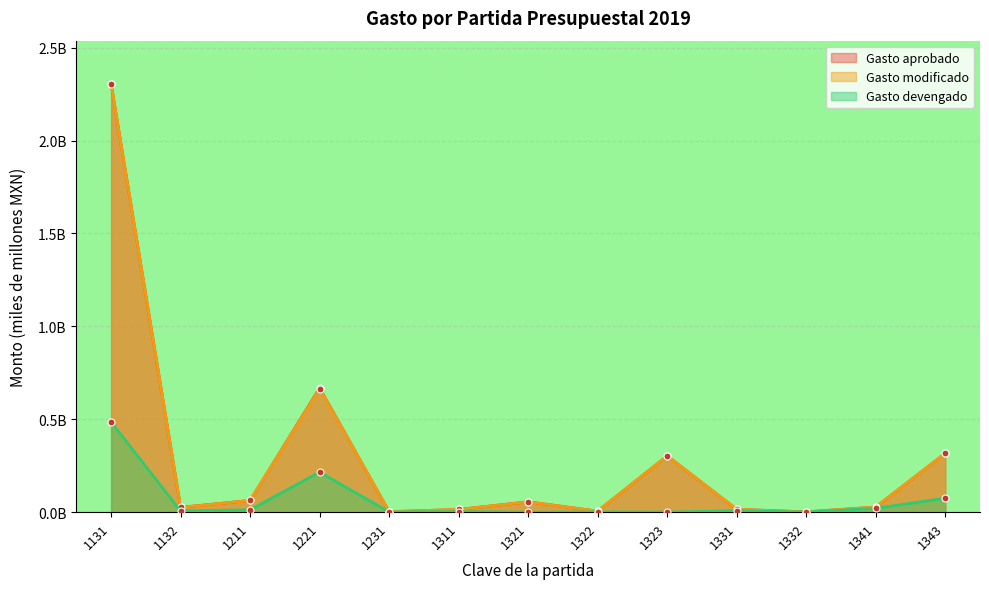

Between 1231 and 1221, which is larger?

1221